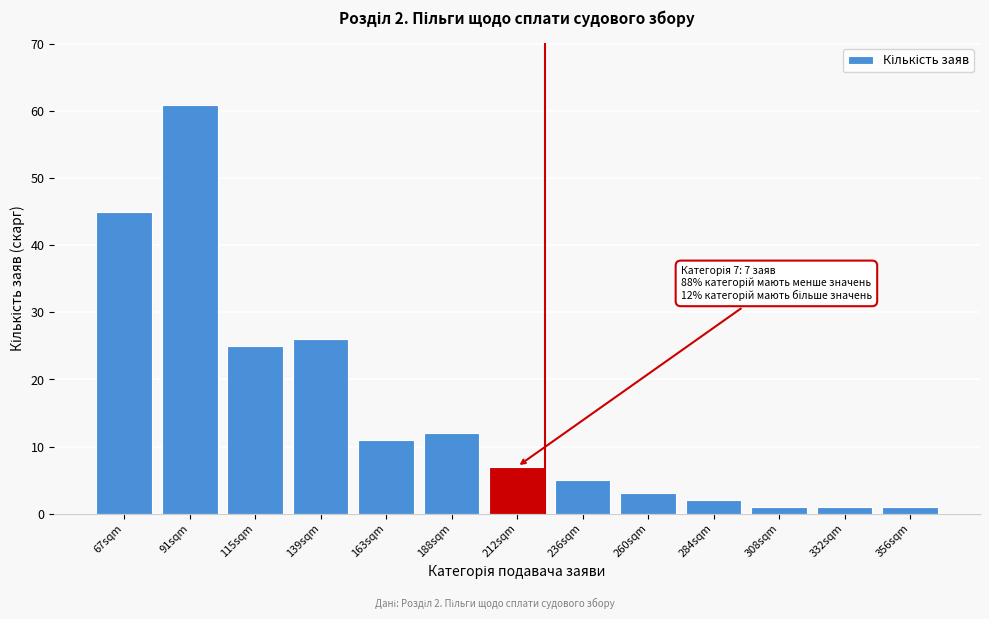

Reading right to left, list all the values displayed in this chart.

1	1	1	2	3	5	7	12	11	26	25	61	45